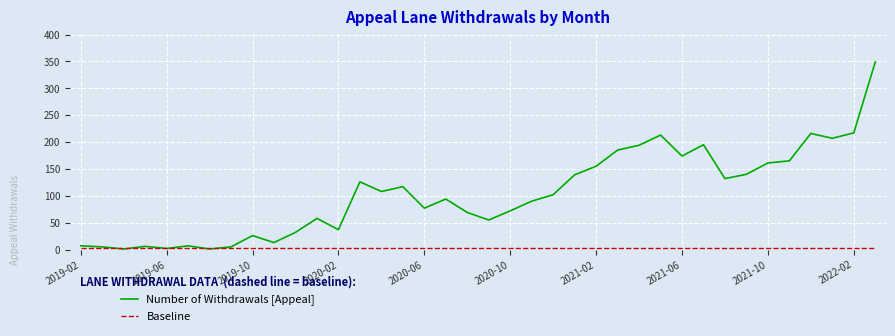

Which series has the widest spread of values?

Number of Withdrawals [Appeal]